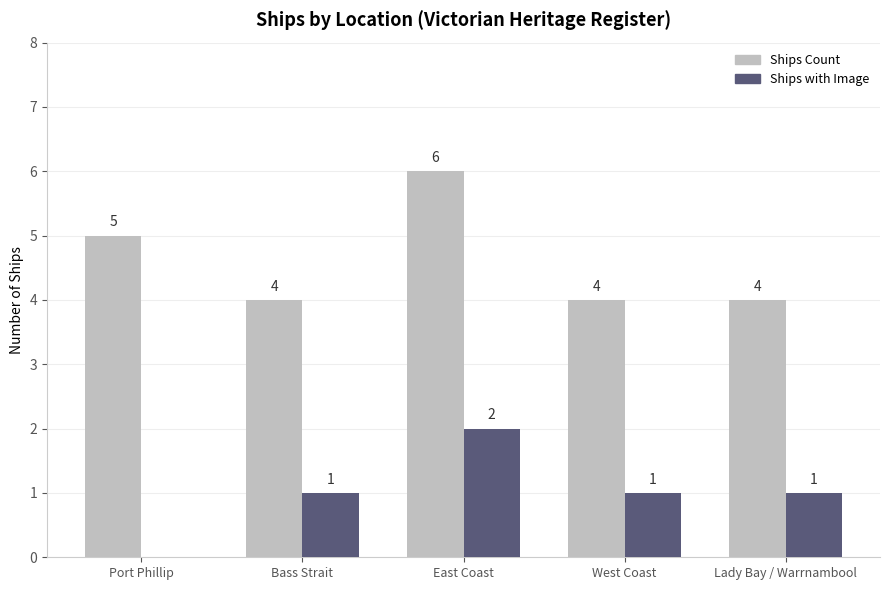

What is the sum of all Ships with Image values?

5